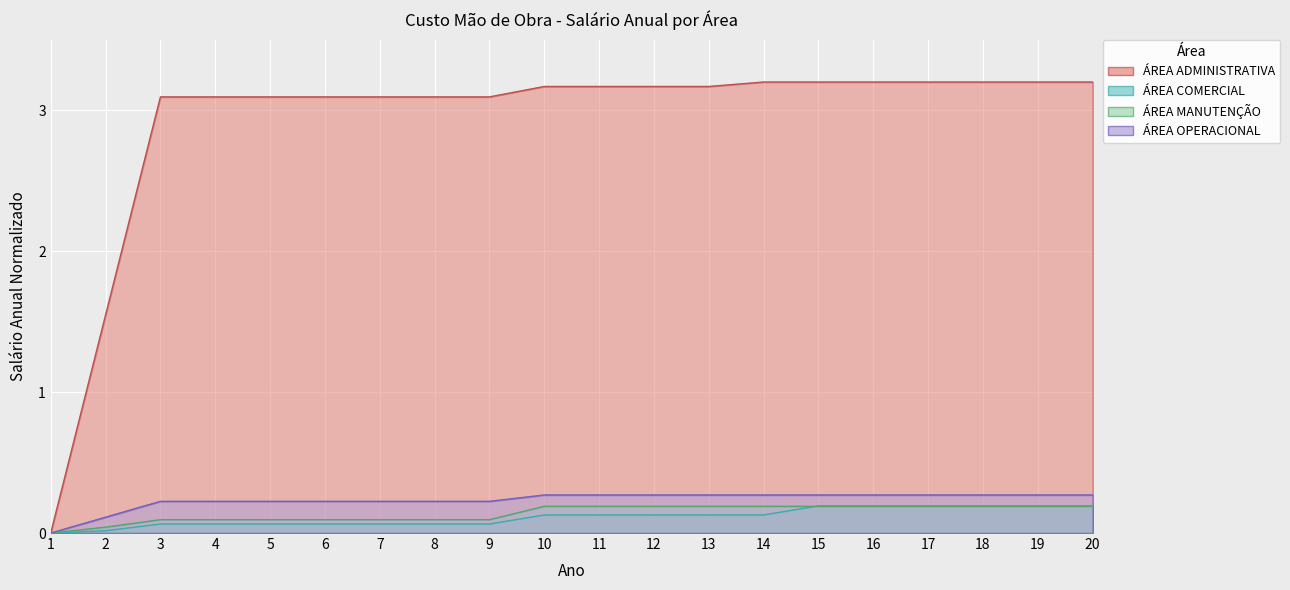

What is the sum of all ÁREA OPERACIONAL values?

4.7